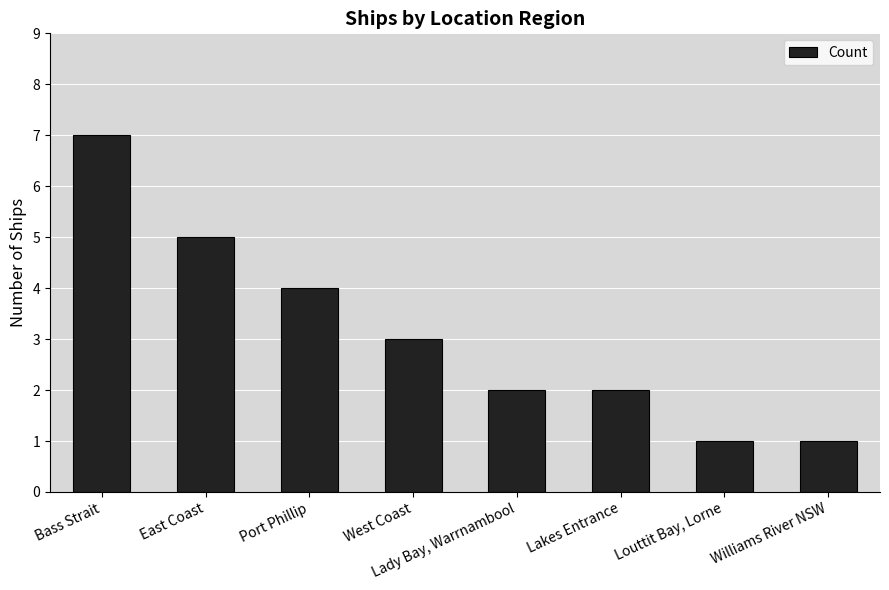

What position from the right is West Coast?

5